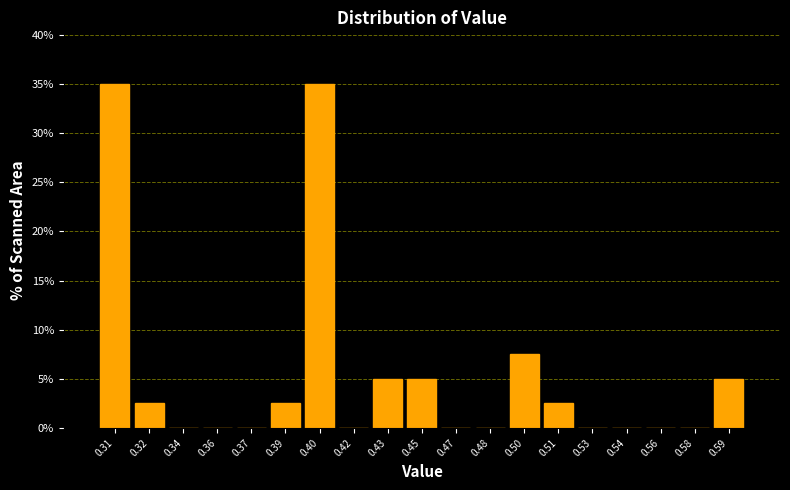

Reading left to right, list all the values displayed in this chart.

0.31=35.0	0.32=2.5	0.34=0.0	0.36=0.0	0.37=0.0	0.39=2.5	0.40=35.0	0.42=0.0	0.43=5.0	0.45=5.0	0.47=0.0	0.48=0.0	0.50=7.5	0.51=2.5	0.53=0.0	0.54=0.0	0.56=0.0	0.58=0.0	0.59=5.0